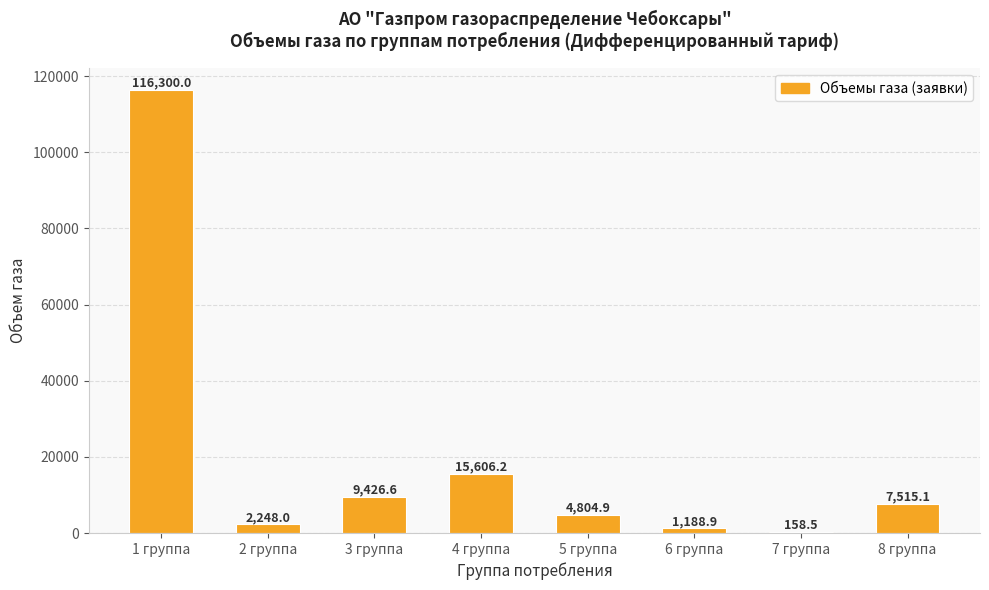

At which category does the chart reach its peak across all series?

1 группа